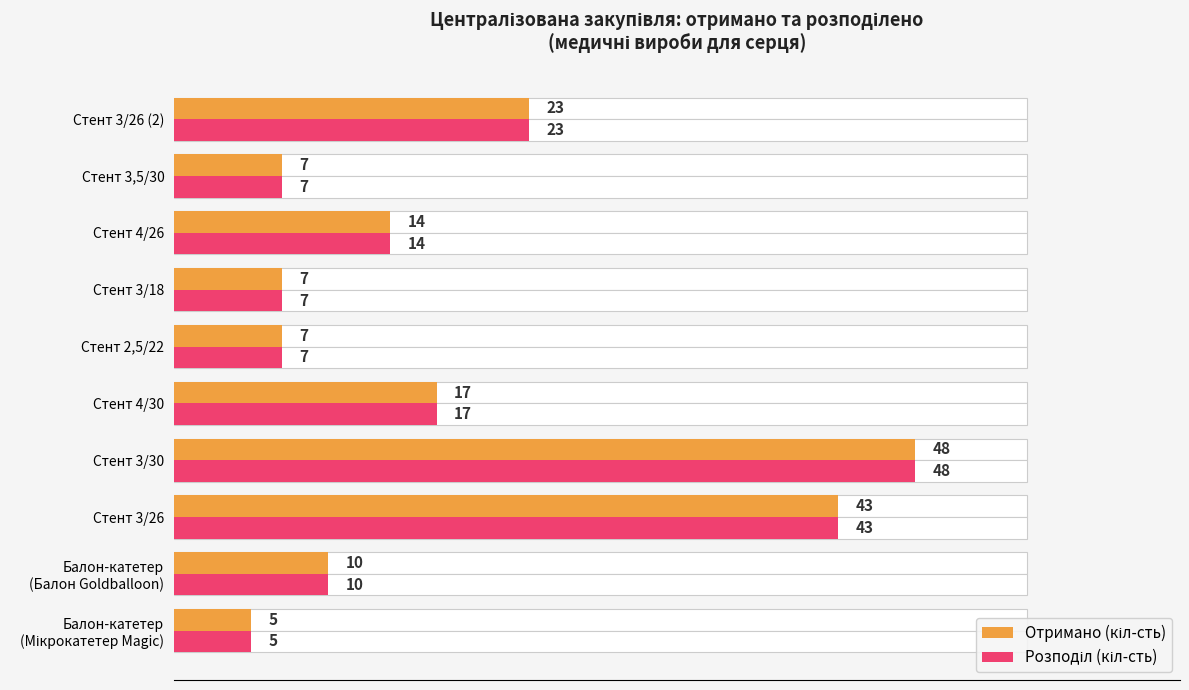

True or false: Розподіл (кіл-сть) has a value of 2 at Балон-катетер (Мікрокатетер Magic).

False